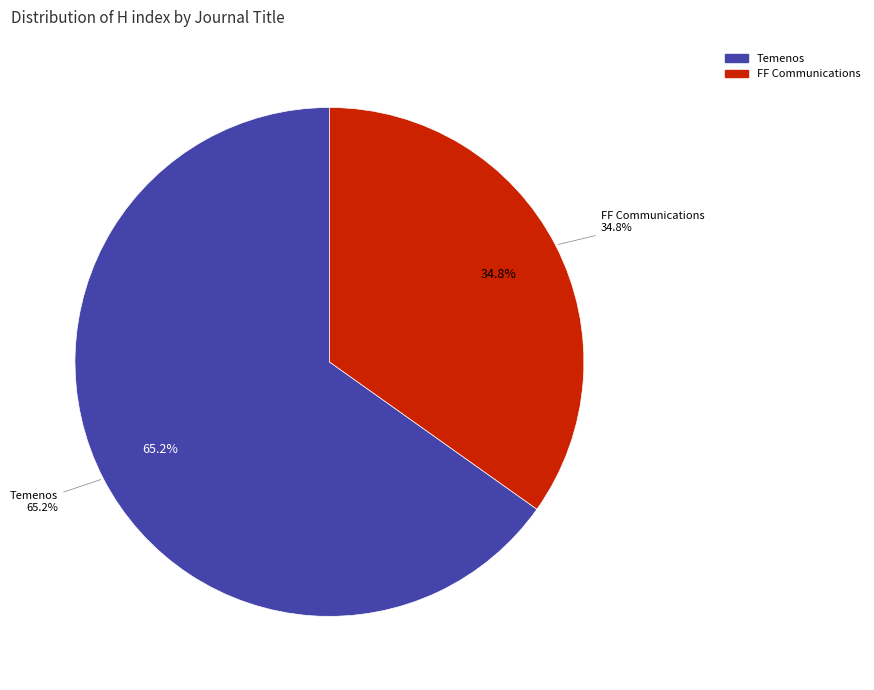

What percentage do Temenos and FF Communications together represent?

100.0%